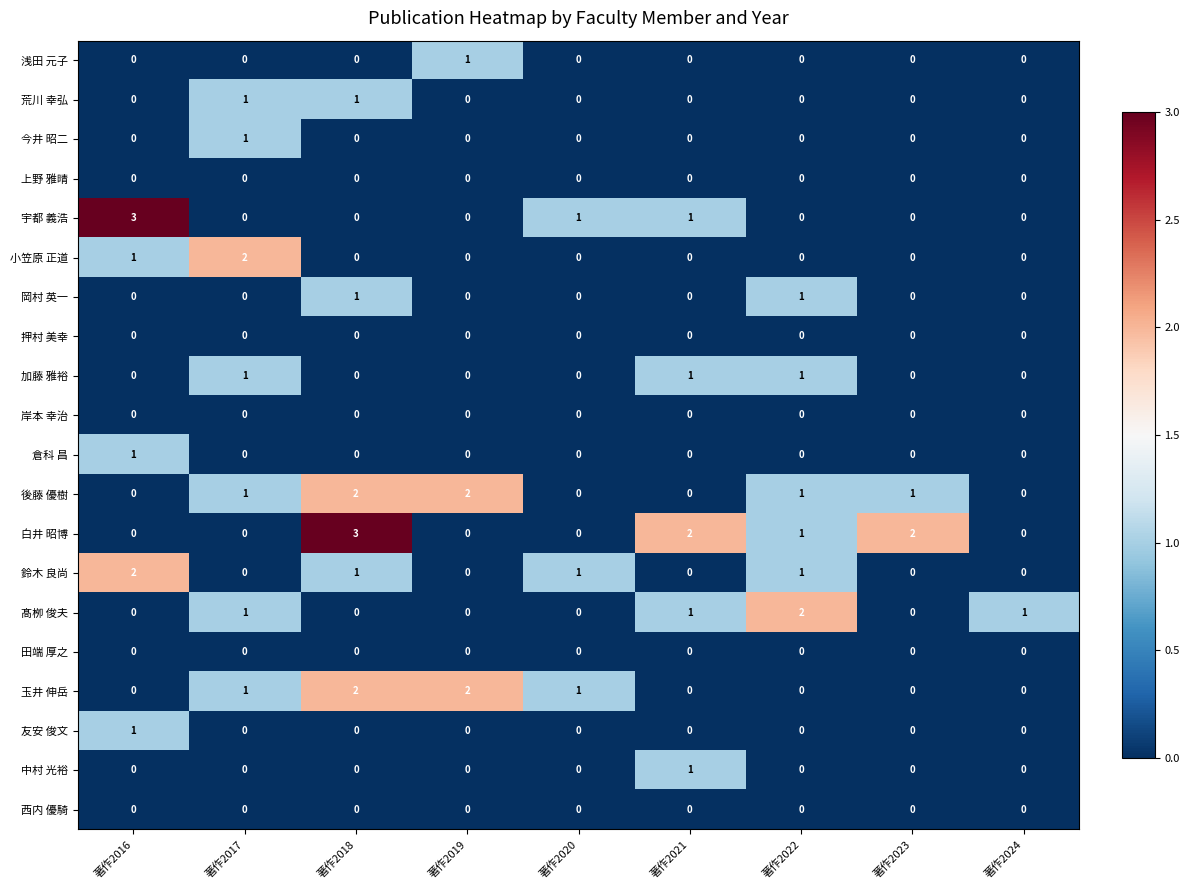

At how many categories does at least one series exceed 0?

9